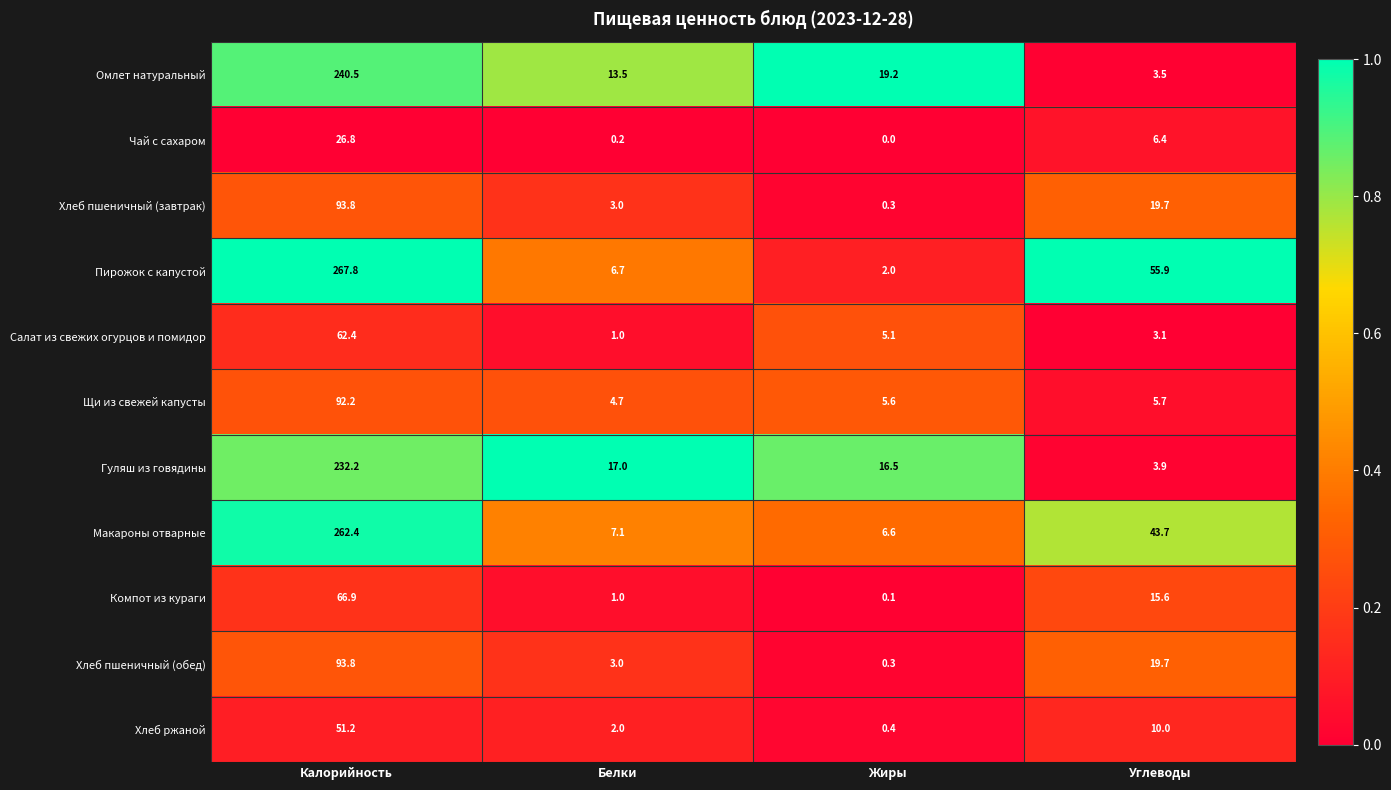

What is the difference between the Гуляш из говядины values at Углеводы and Жиры?

12.6